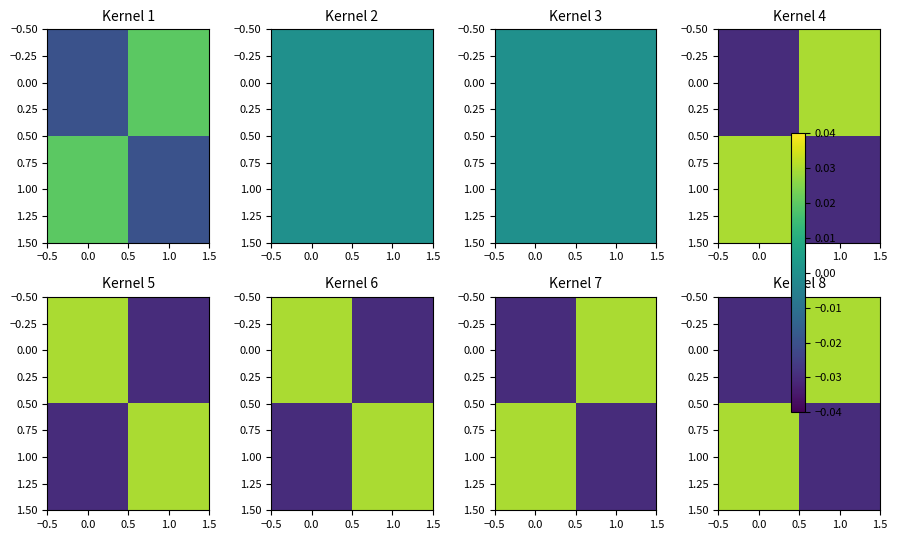

How many 1.00 values are between 0 and 1?

1